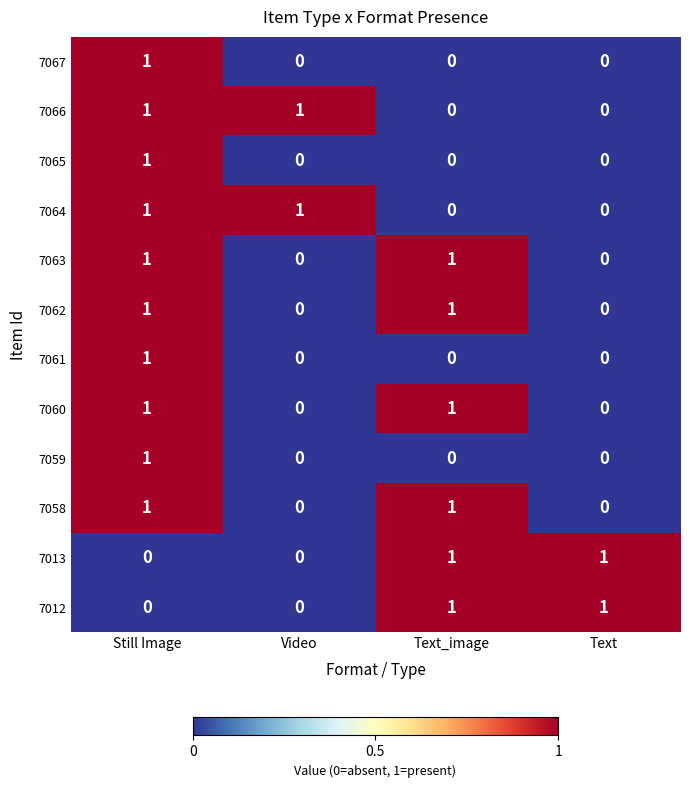

How many series are shown in this chart?

12